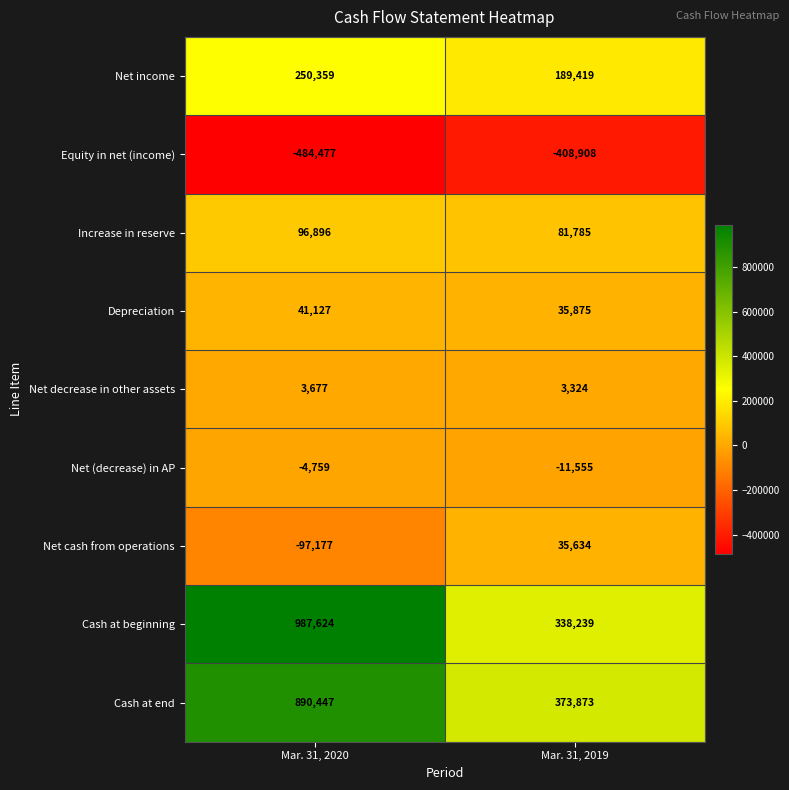

What is the total value across all series at Mar. 31, 2019?

637686